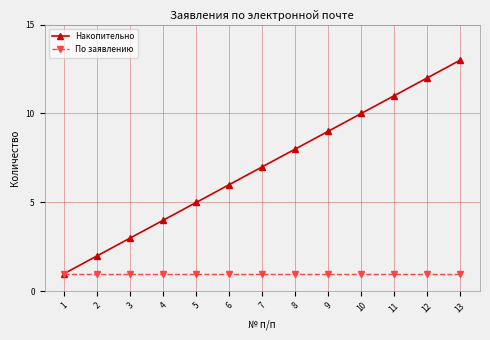

Is the value of Накопительно at 5 greater than the value of По заявлению at 6?

Yes